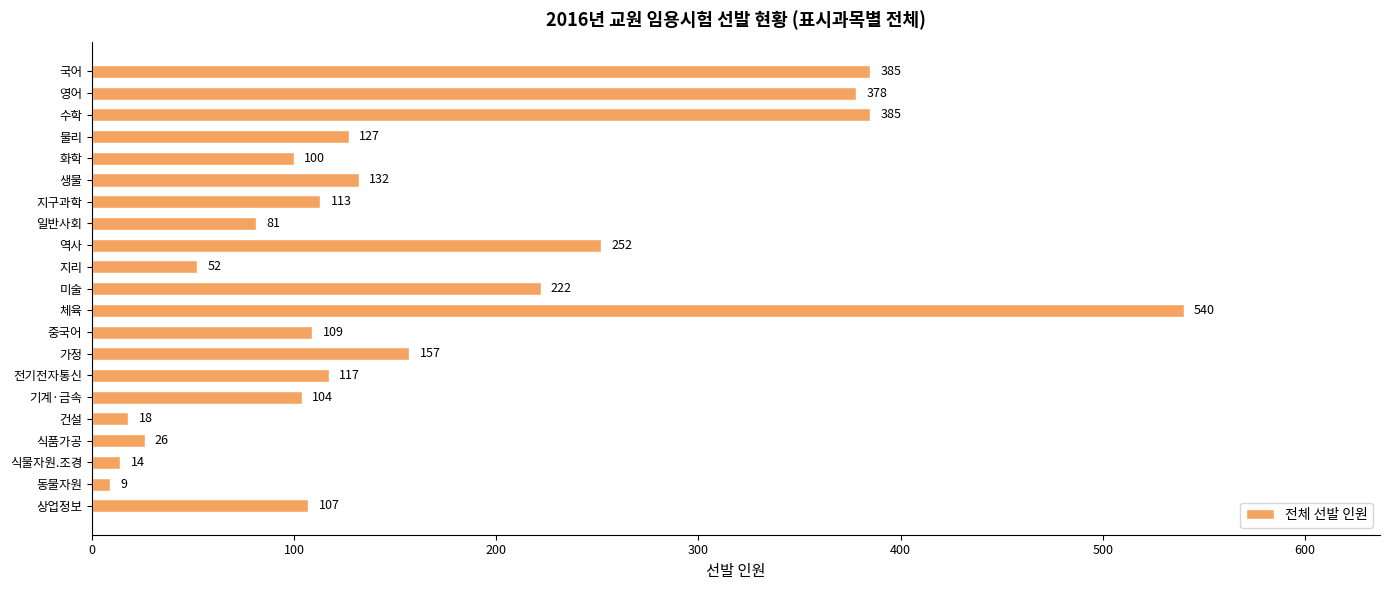

At which label is the value closest to 274?

역사